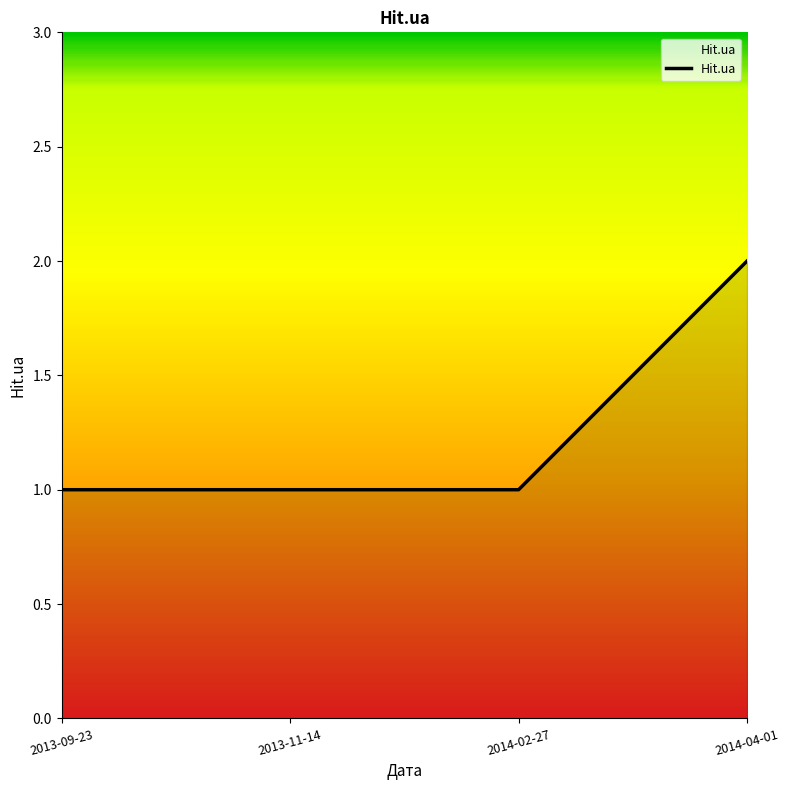

How many series are shown in this chart?

1